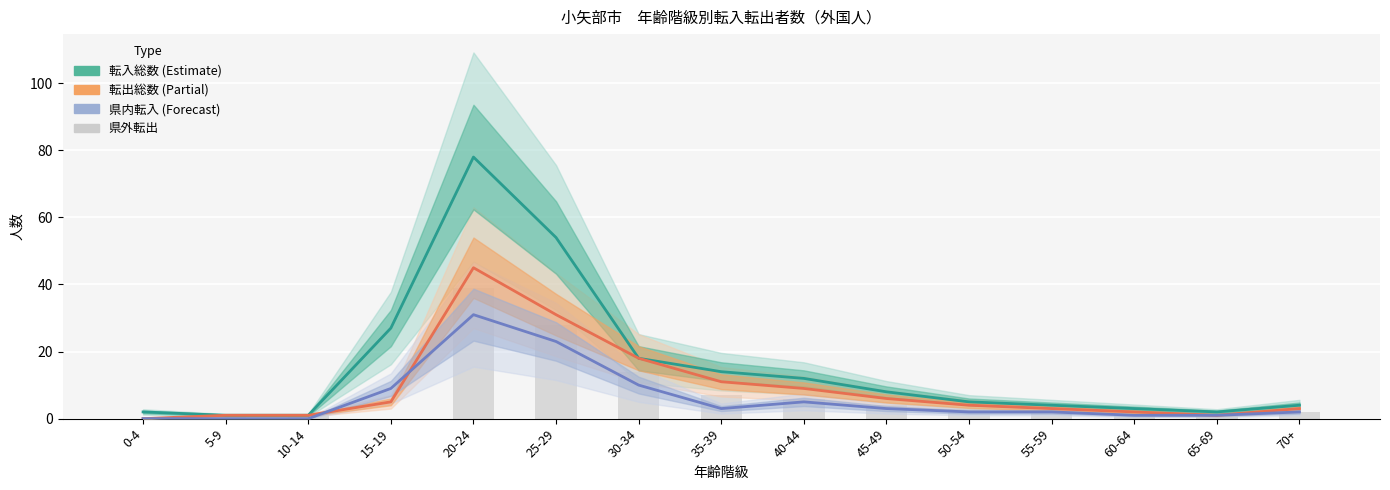

Rank the series by their maximum value, from lowest to highest.

県内転入, 県外転出, 転出総数, 転入総数